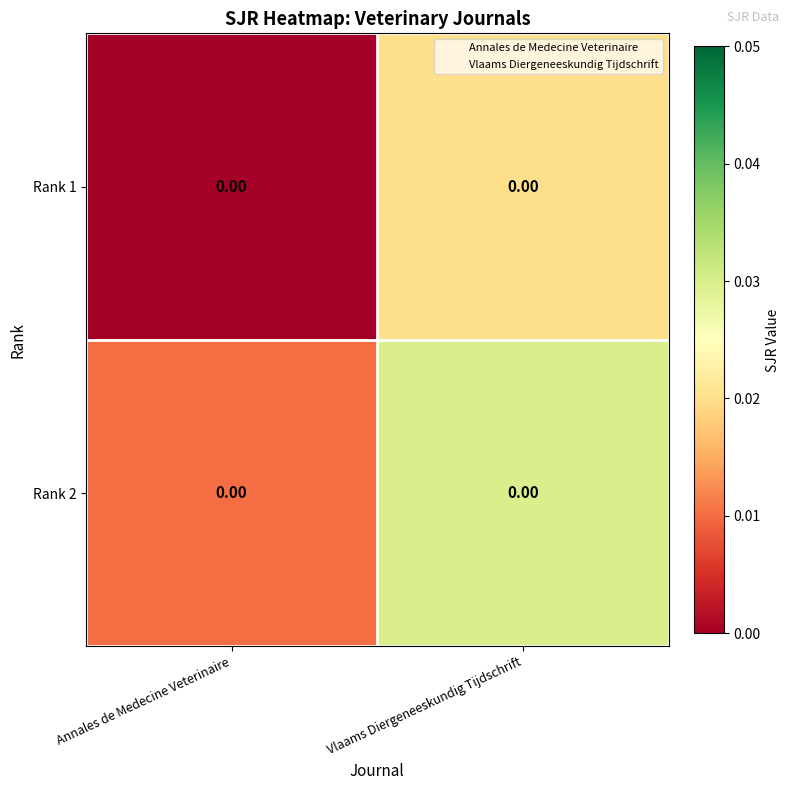

At how many categories does at least one series exceed 0?

2